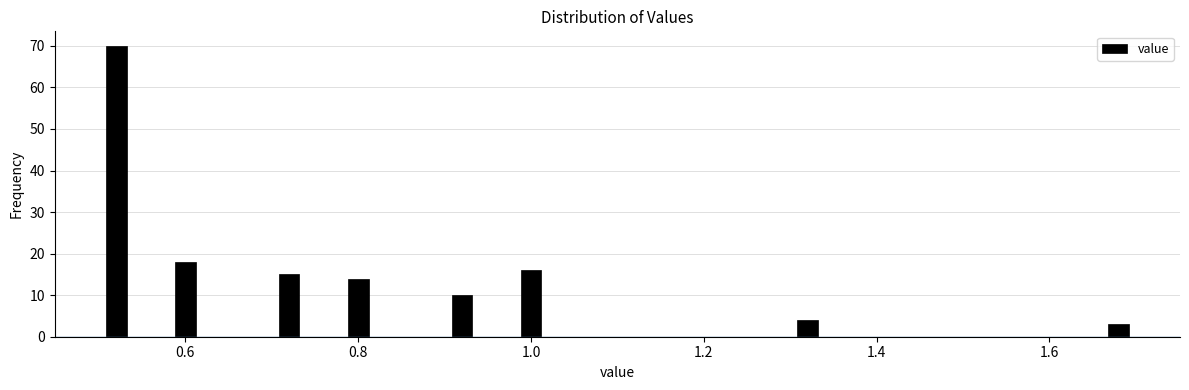

Around what value on the x-axis is the tallest bar? Give the approximate position of its centre, as read against the axis.

0.52